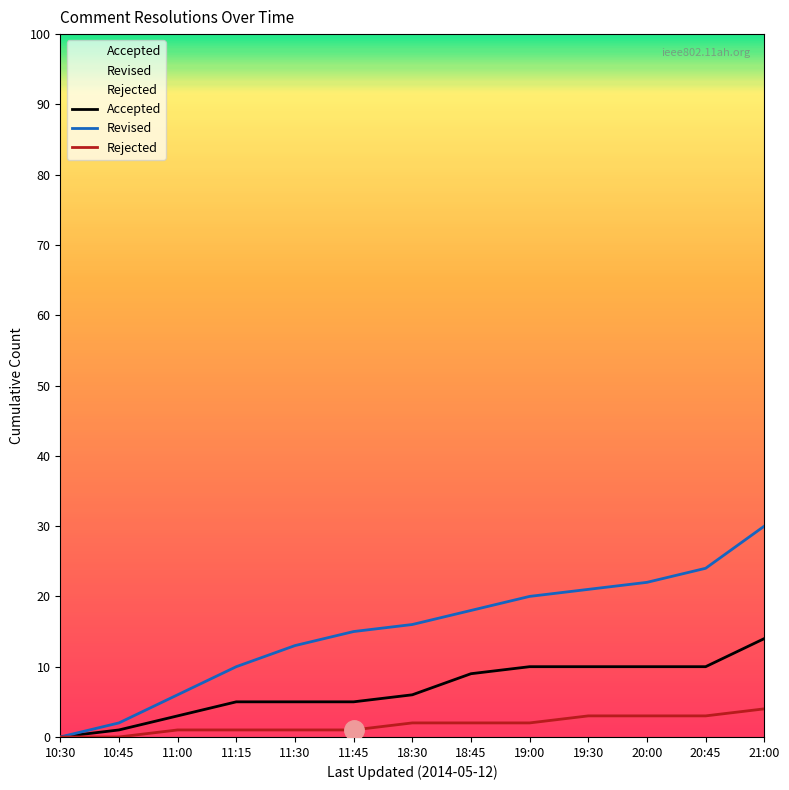

Reading right to left, extract all data points from this chart.

Accepted: 14	10	10	10	10	9	6	5	5	5	3	1	0
Revised: 30	24	22	21	20	18	16	15	13	10	6	2	0
Rejected: 4	3	3	3	2	2	2	1	1	1	1	0	0